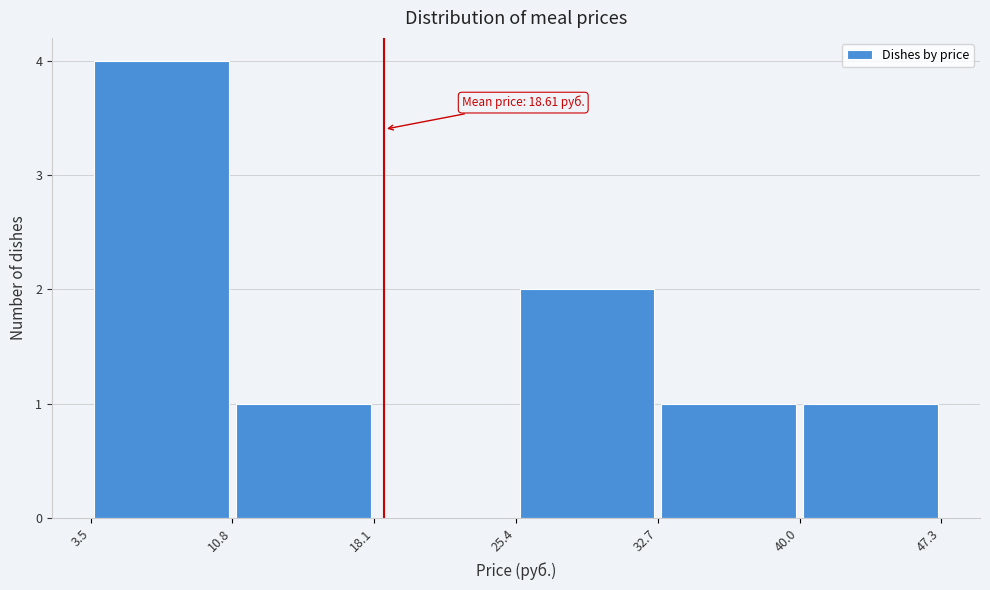

Which range on the x-axis has the tallest bar?

3.5 to 10.8